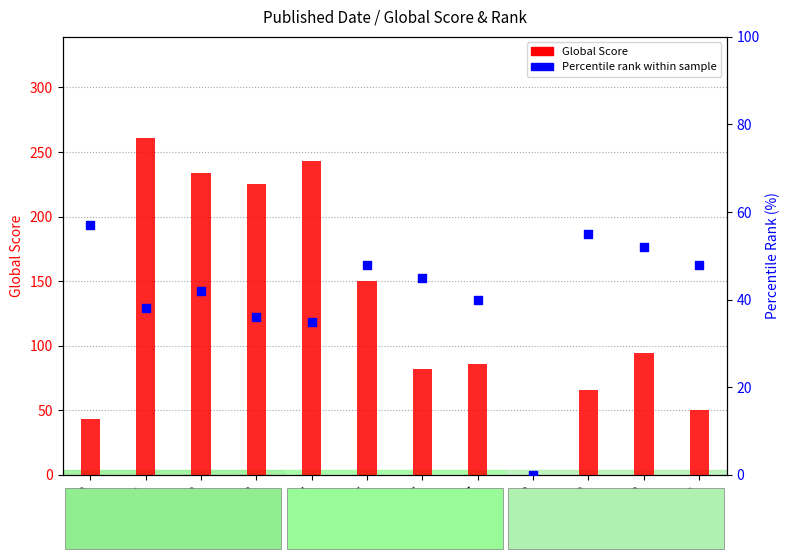

Is the value of Global Score at 2014 greater than the value of Percentile rank within sample at 2010?

Yes